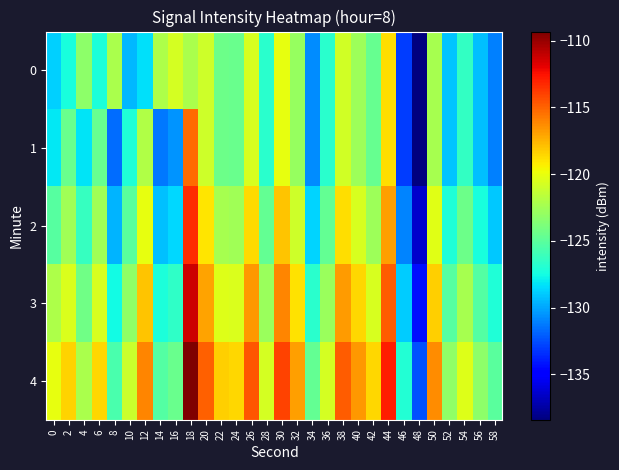

At 54, list the series in order from smallest to largest.

0, 1, 2, 3, 4